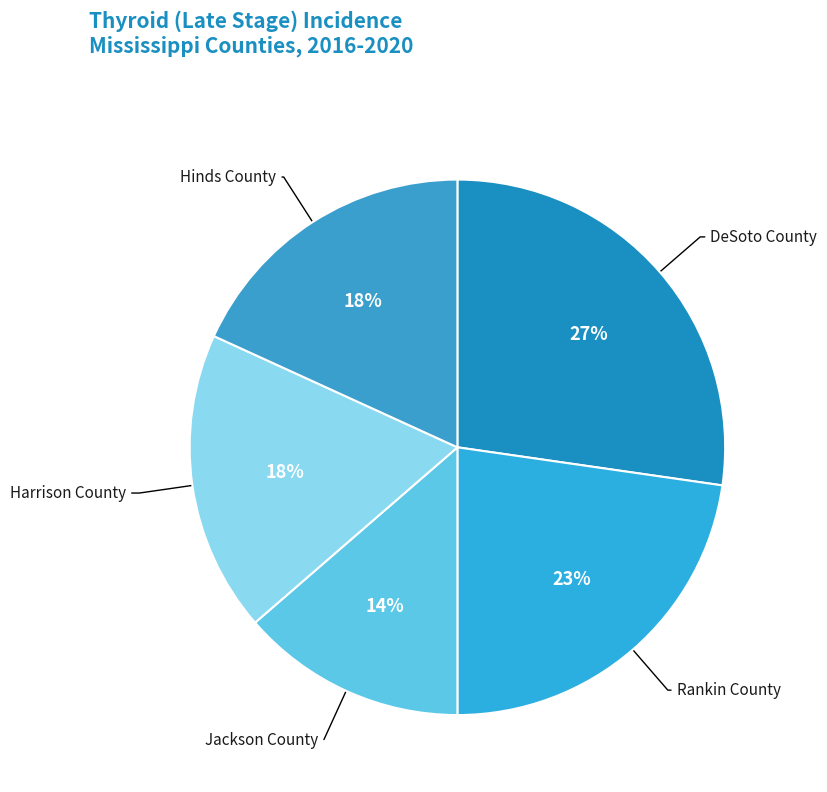

Which category has the biggest portion of the pie?

DeSoto County